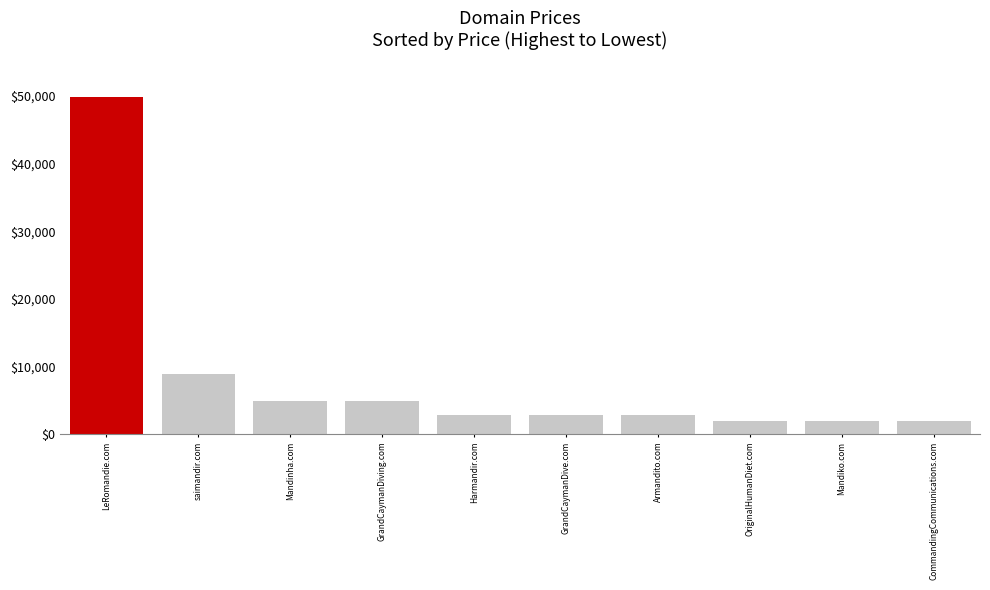

What is the sum of all values?

82880